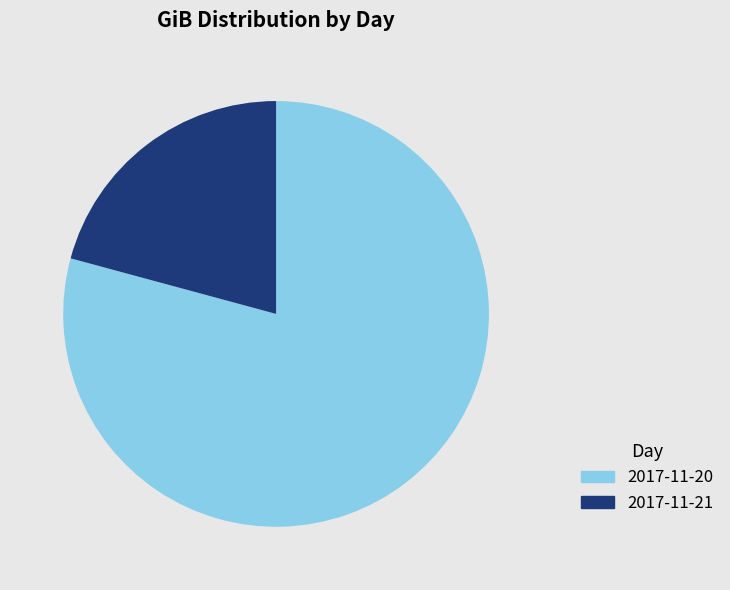

The 2017-11-20 slice represents 87% of the pie. True or false?

False